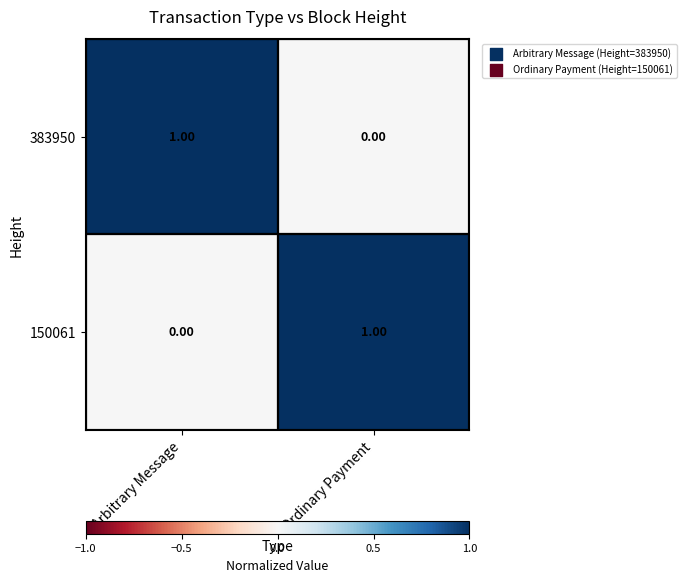

At which label does 383950 reach its peak?

Arbitrary Message